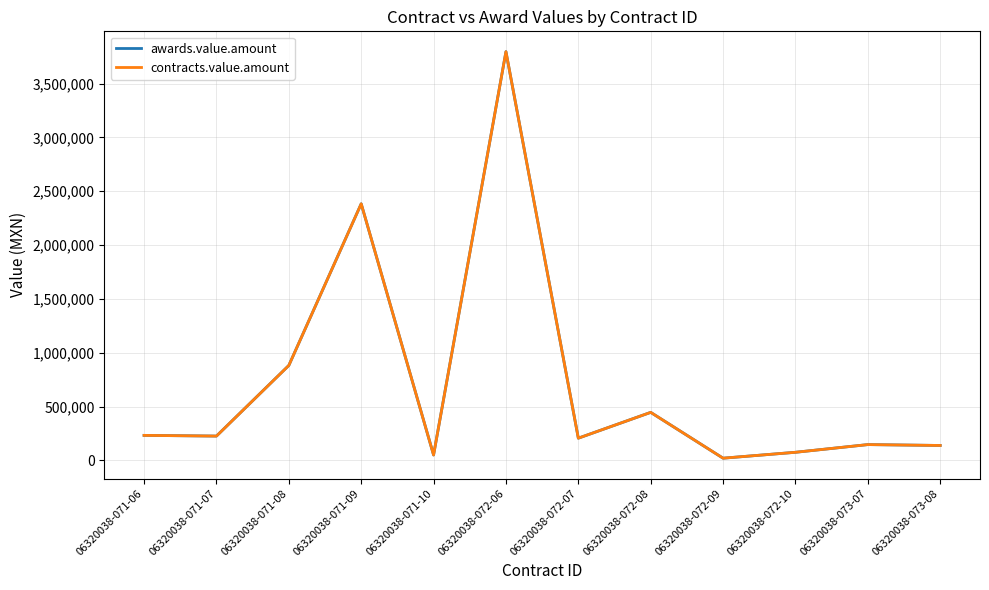

True or false: awards.value.amount and contracts.value.amount cross at least once.

False